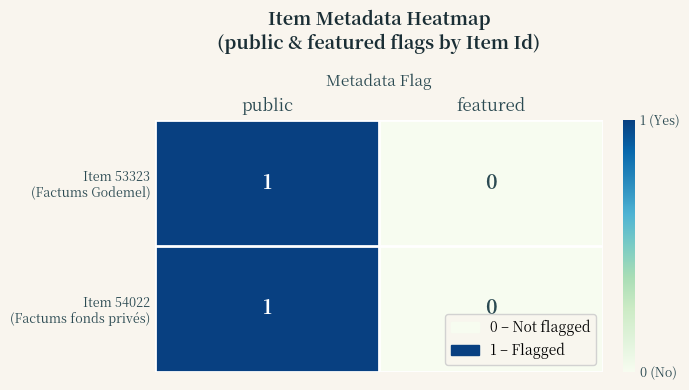

At which category is the sum across all series the highest?

public